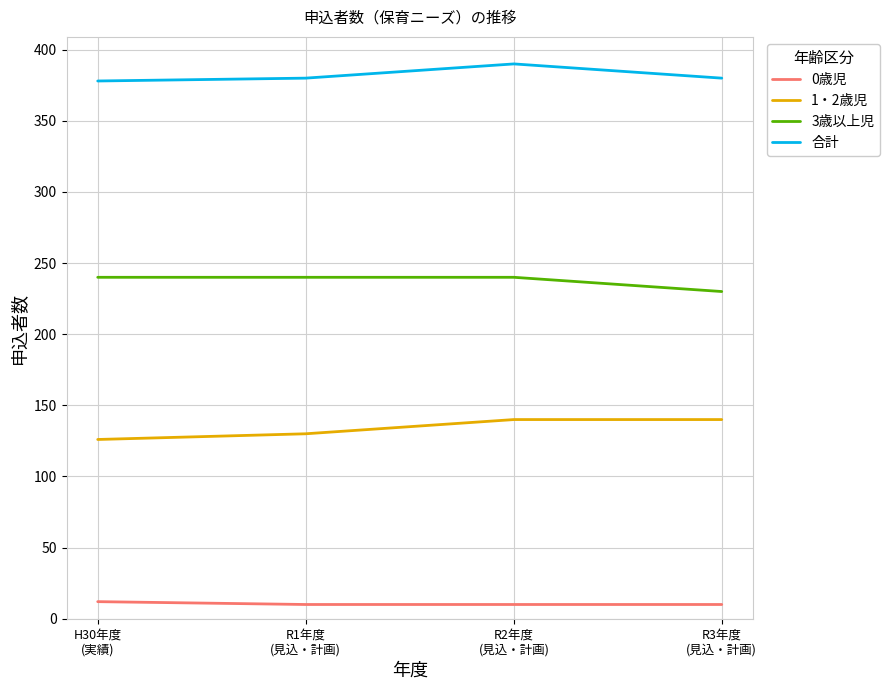

Reading right to left, extract all data points from this chart.

0歳児: R3年度
(見込・計画)=10	R2年度
(見込・計画)=10	R1年度
(見込・計画)=10	H30年度
(実績)=12
1・2歳児: R3年度
(見込・計画)=140	R2年度
(見込・計画)=140	R1年度
(見込・計画)=130	H30年度
(実績)=126
3歳以上児: R3年度
(見込・計画)=230	R2年度
(見込・計画)=240	R1年度
(見込・計画)=240	H30年度
(実績)=240
合計: R3年度
(見込・計画)=380	R2年度
(見込・計画)=390	R1年度
(見込・計画)=380	H30年度
(実績)=378